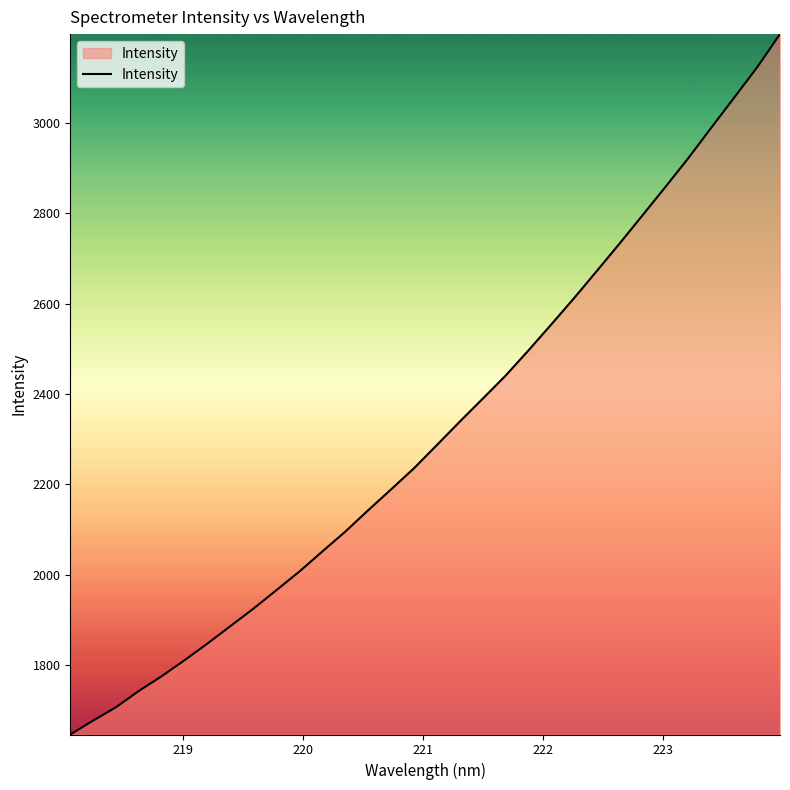

What is the greatest value displayed?

3196.8